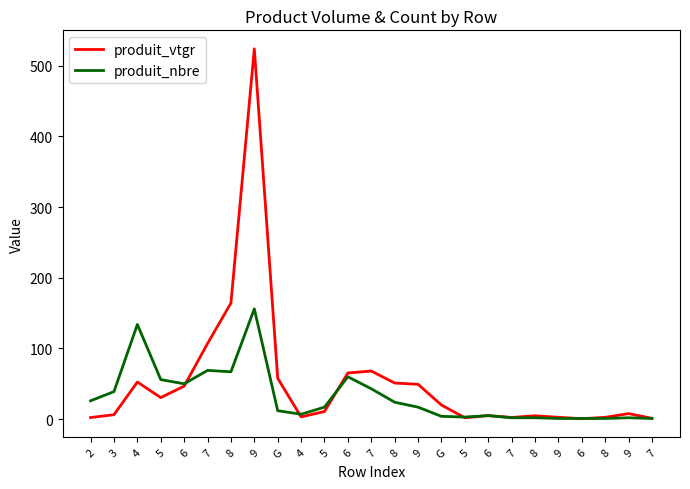

Rank the series by their maximum value, from highest to lowest.

produit_vtgr, produit_nbre